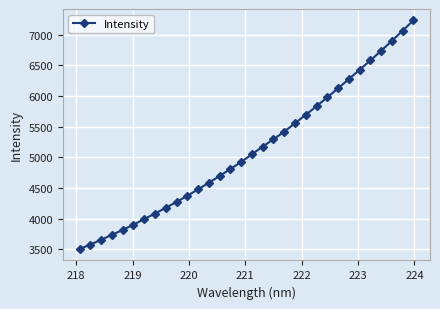

True or false: the data has more than 0 interior local peaks.

False